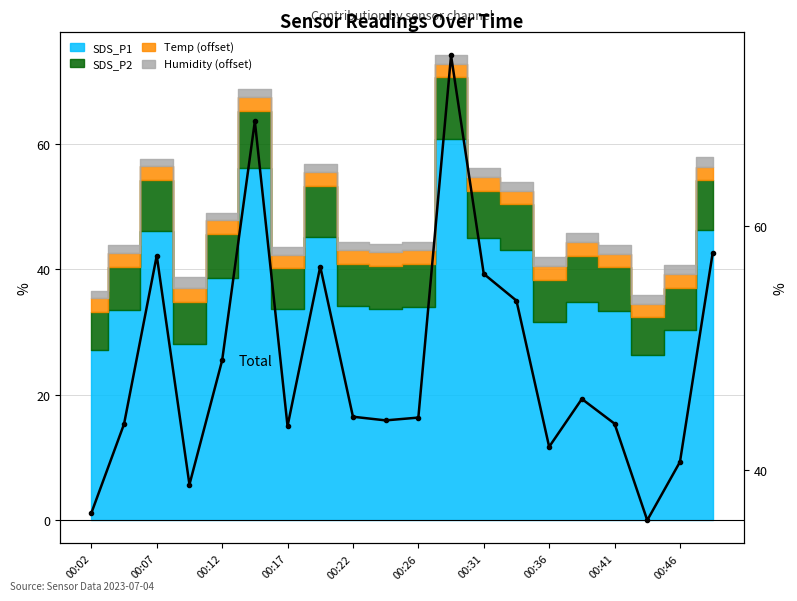

Read the value at 15.

45.8